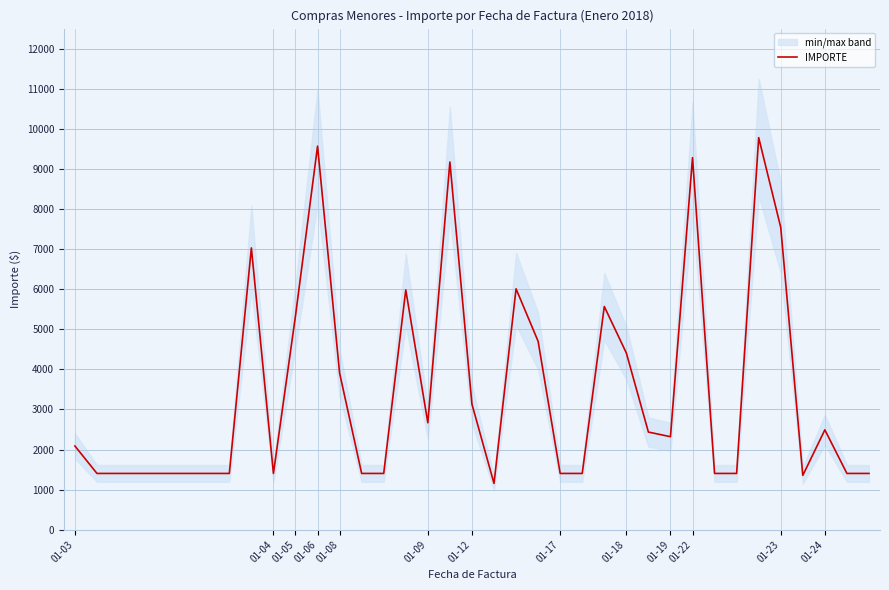

Reading left to right, transcribe all the data shown in this chart.

2088.0	1403.6	1403.6	1403.6	1403.6	1403.6	1403.6	1403.6	7029.6	1403.6	5336.0	9567.3	3907.4	1403.6	1403.6	5981.9	2668.0	9172.6	3132.0	1155.4	6008.8	4700.0	1403.6	1403.6	5568.0	4408.0	2436.0	2320.0	9280.0	1403.6	1403.6	9780.5	7540.0	1355.3	2490.6	1403.6	1403.6